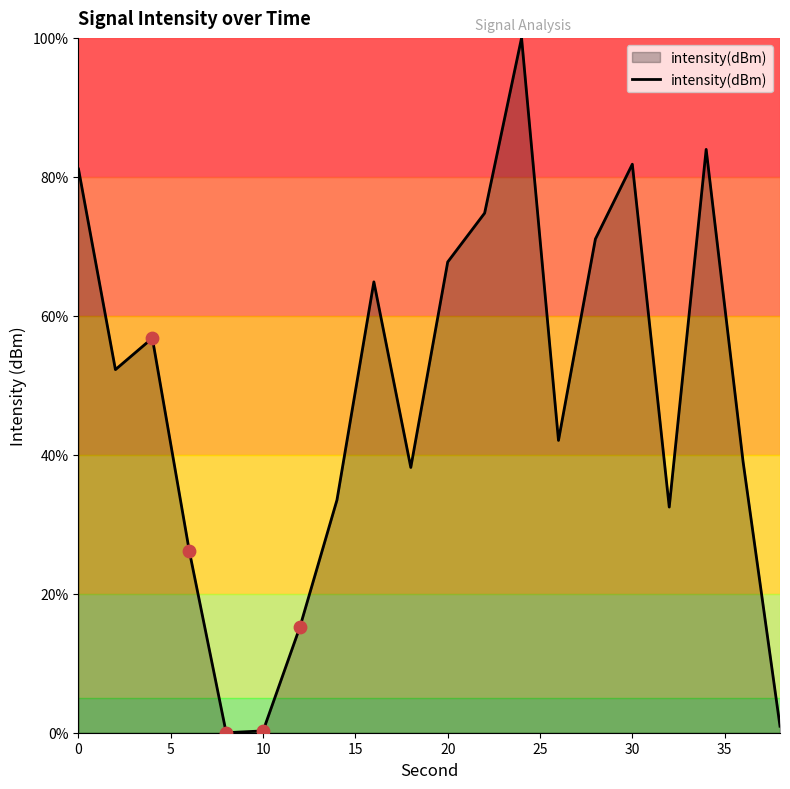

What is the greatest value displayed?

100.0